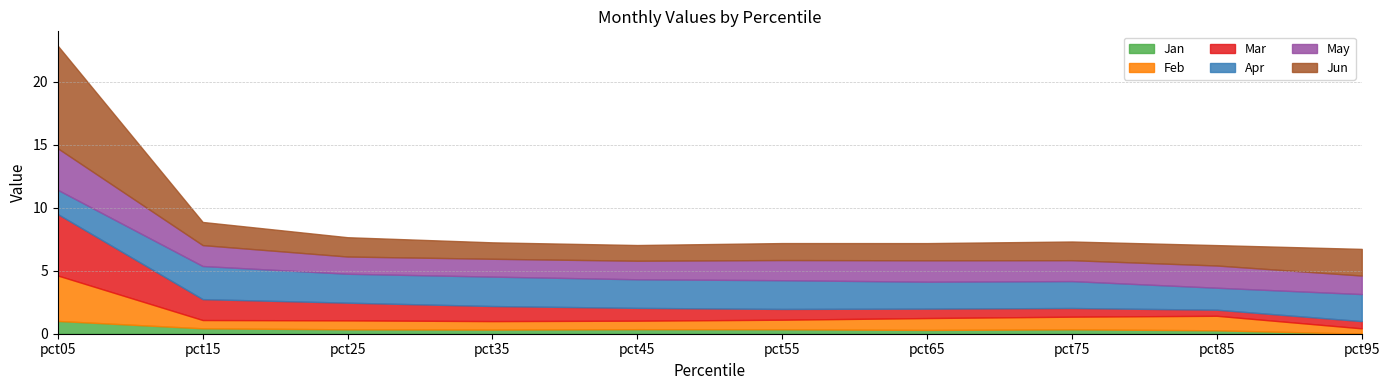

What is the difference between the Feb values at pct85 and pct45?

0.5